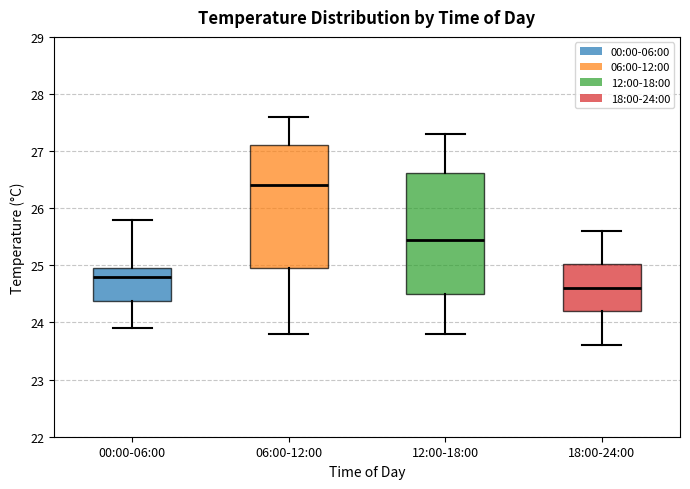

Reading left to right, transcribe this box plot: for each box, give where its median line is, the range the box spans, and where its two whiskers end, as read against the y-axis. The values are not printed on the chart, so give them approximately, as read against the axis.

00:00-06:00: median 24.8, box 24.4 to 25.0, whiskers 23.9 to 25.8
06:00-12:00: median 26.4, box 25.0 to 27.1, whiskers 23.8 to 27.6
12:00-18:00: median 25.5, box 24.5 to 26.6, whiskers 23.8 to 27.3
18:00-24:00: median 24.6, box 24.2 to 25.0, whiskers 23.6 to 25.6